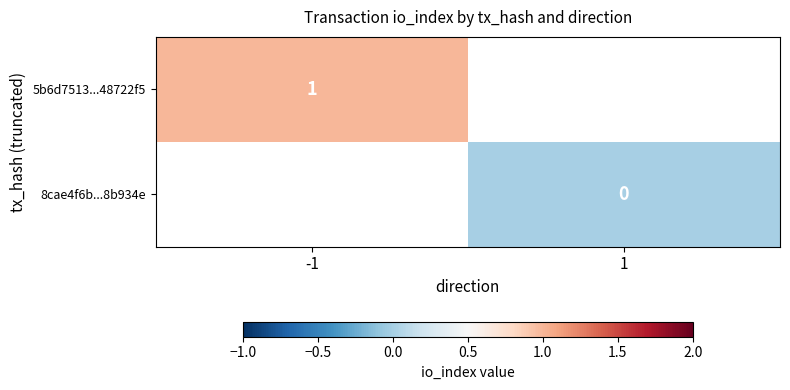

True or false: 5b6d7513...48722f5 has a value of 1 at -1.

True